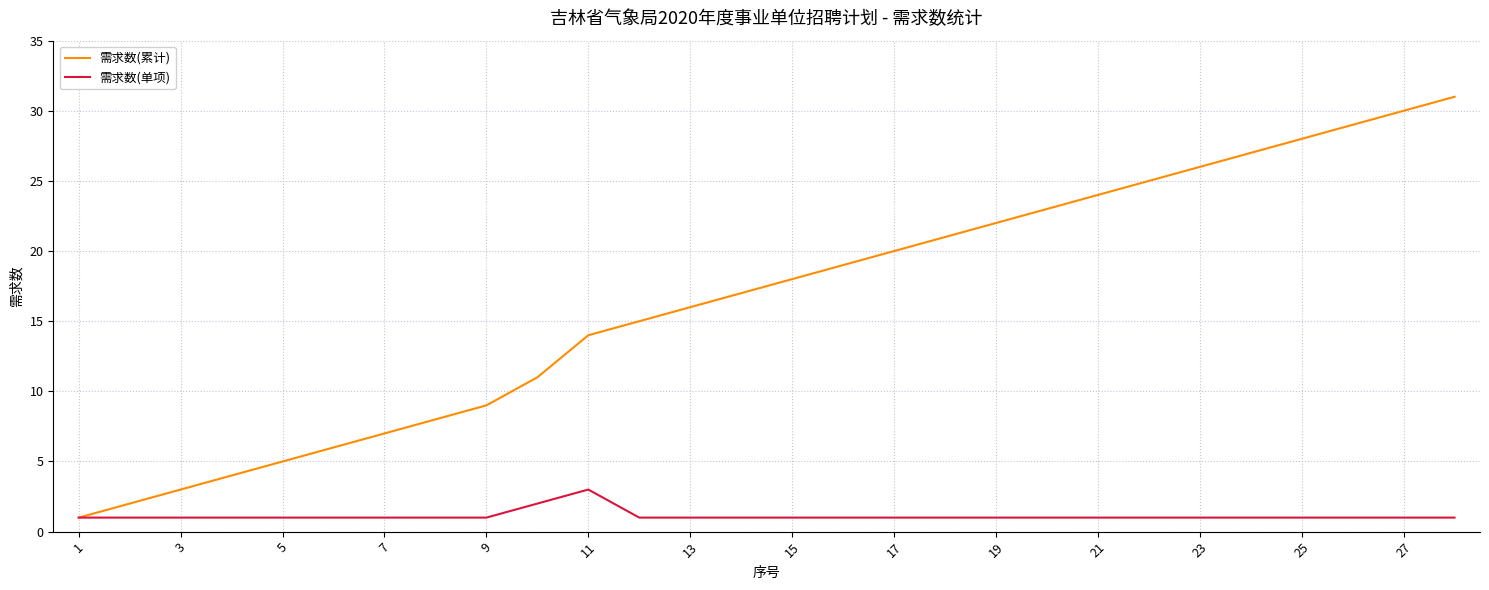

What is the difference between the maximum and minimum values in the 需求数(单项) series?

2